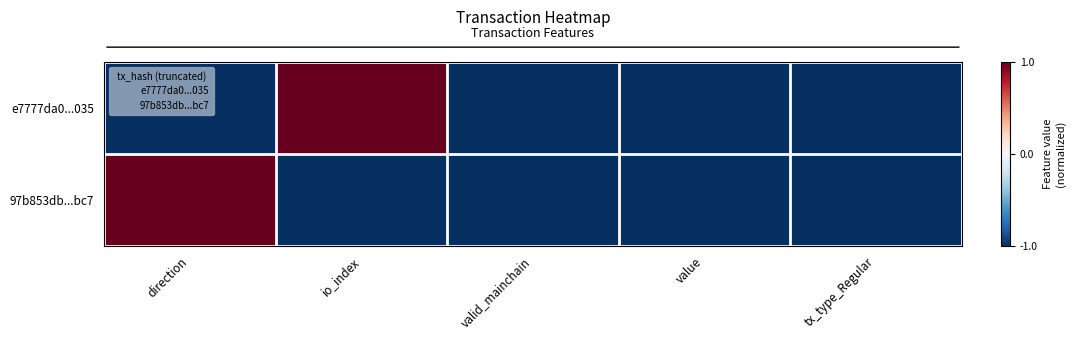

Which series has the largest total across all categories?

e7777da0...035